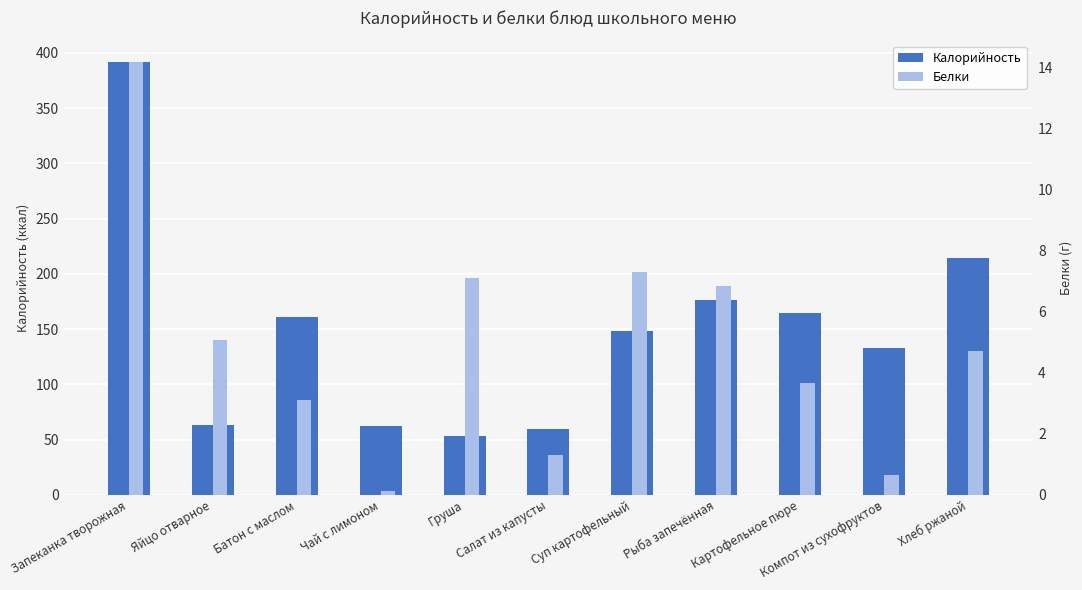

Rank the series by their maximum value, from highest to lowest.

Калорийность, Белки